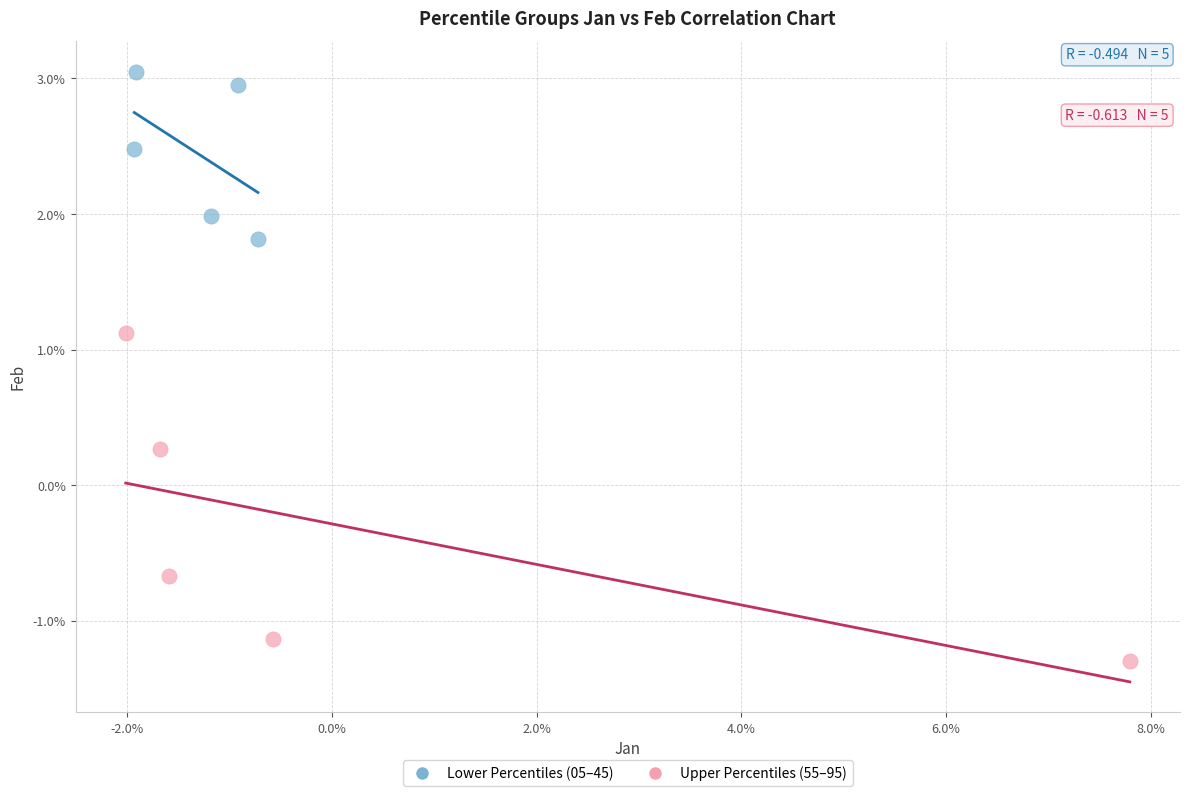

What are all the series names shown in the legend?

Lower Percentiles (05–45), Upper Percentiles (55–95)